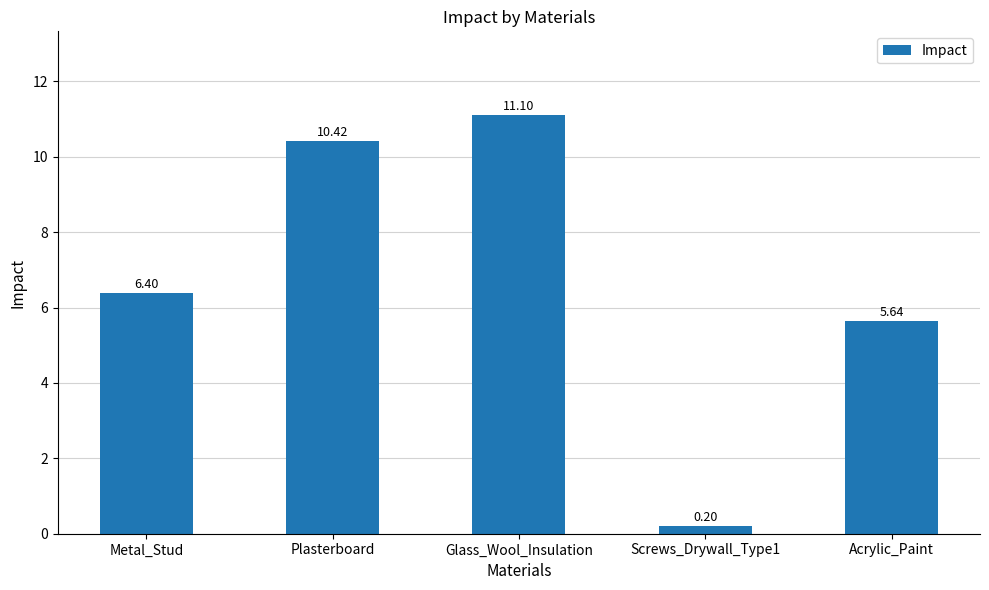

Which label corresponds to the largest value in the chart?

Glass_Wool_Insulation